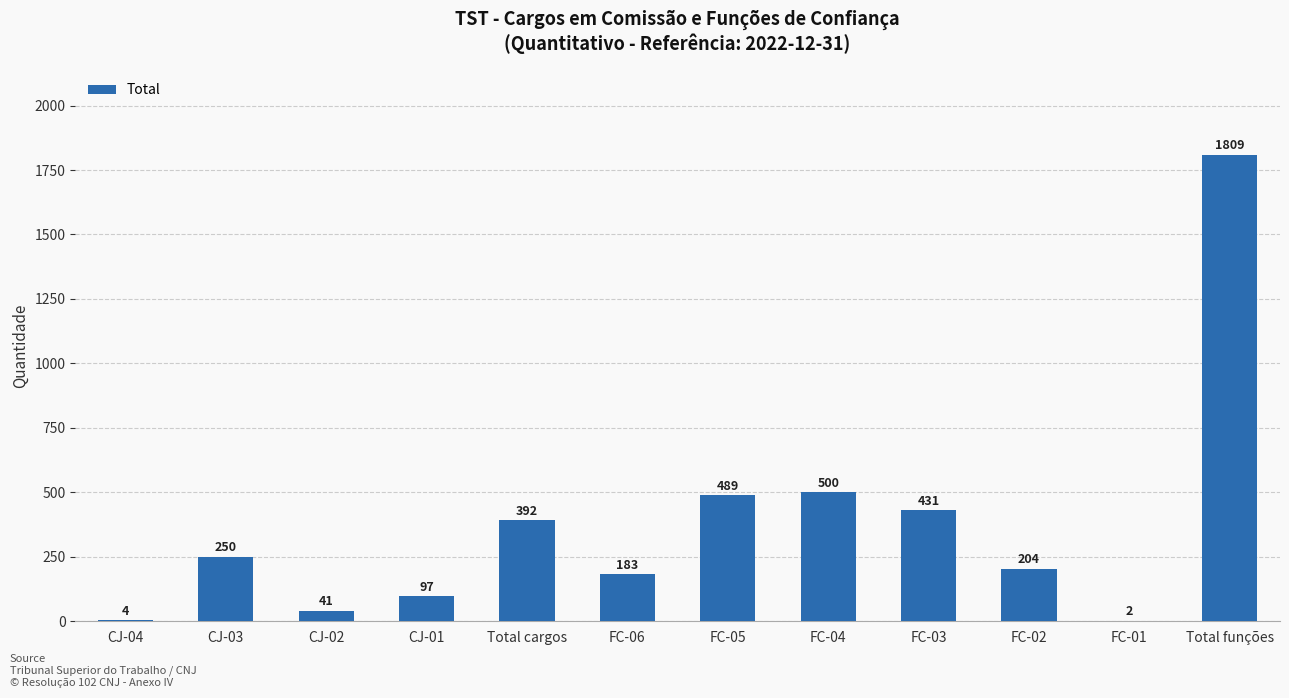

The chart shows a value of 183 at FC-06. True or false?

True